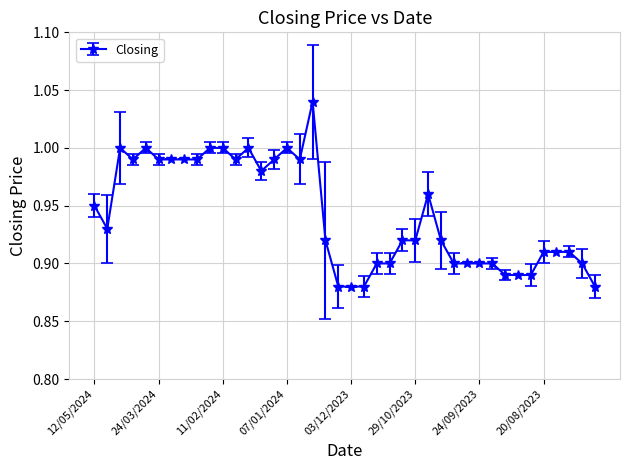

What is the sum of all values?

37.7